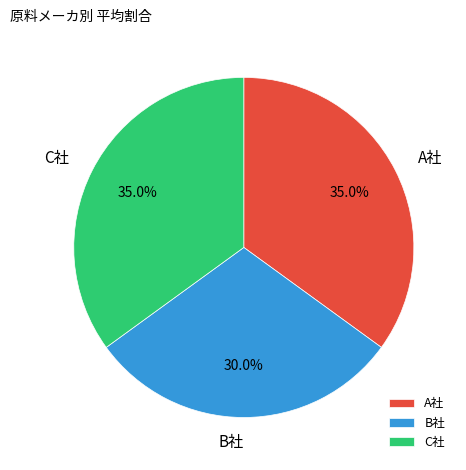

Does any single category account for the majority?

No